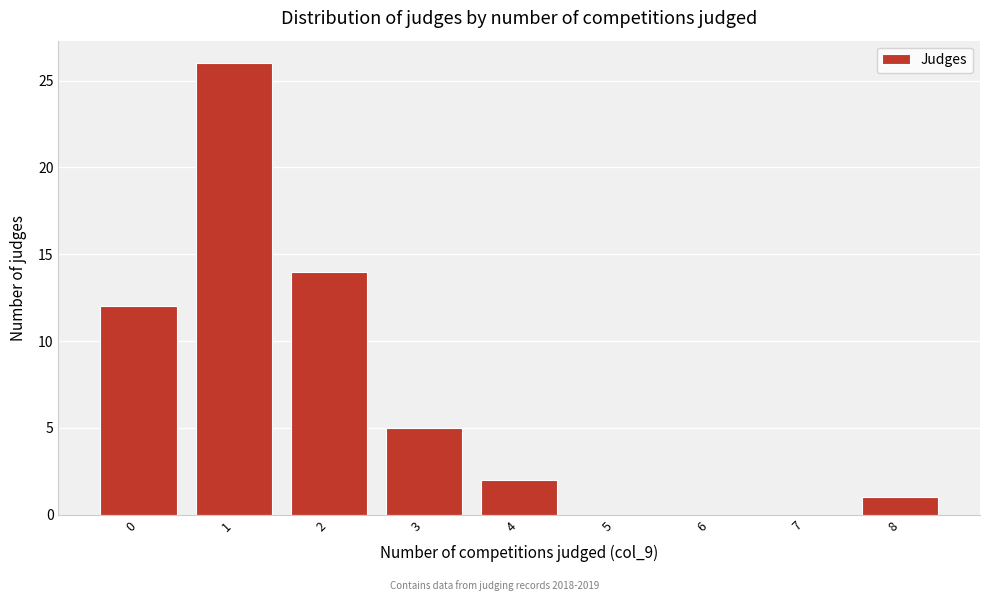

Reading left to right, transcribe all the data shown in this chart.

0=12	1=26	2=14	3=5	4=2	5=0	6=0	7=0	8=1